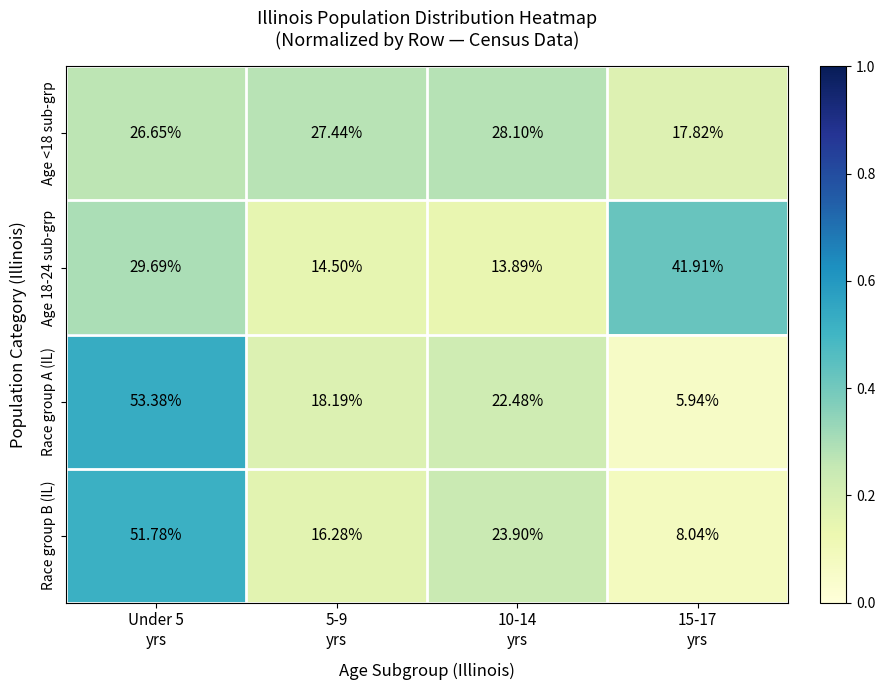

What is the difference between the highest and lowest values at 5-9
yrs?

12.9